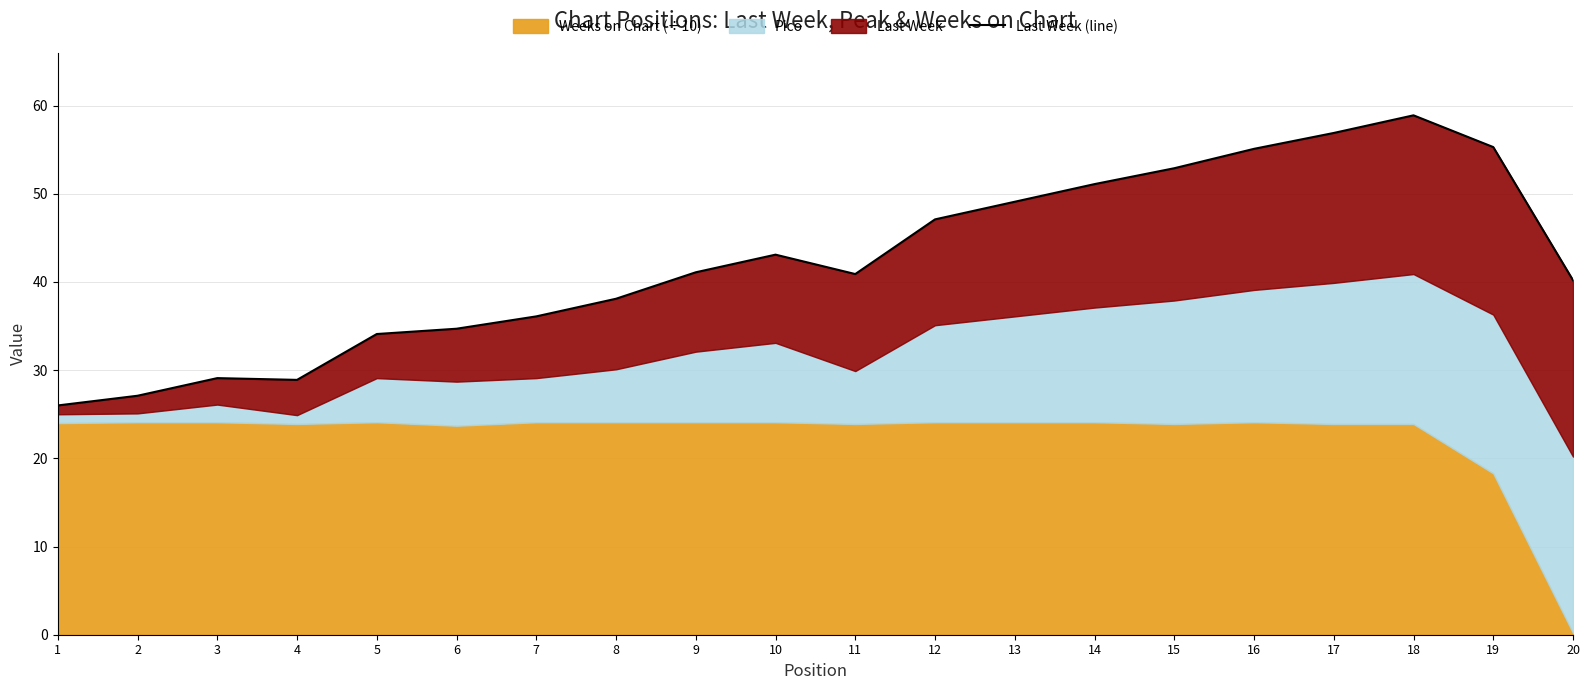

The value at 8 is 24.0. True or false?

False